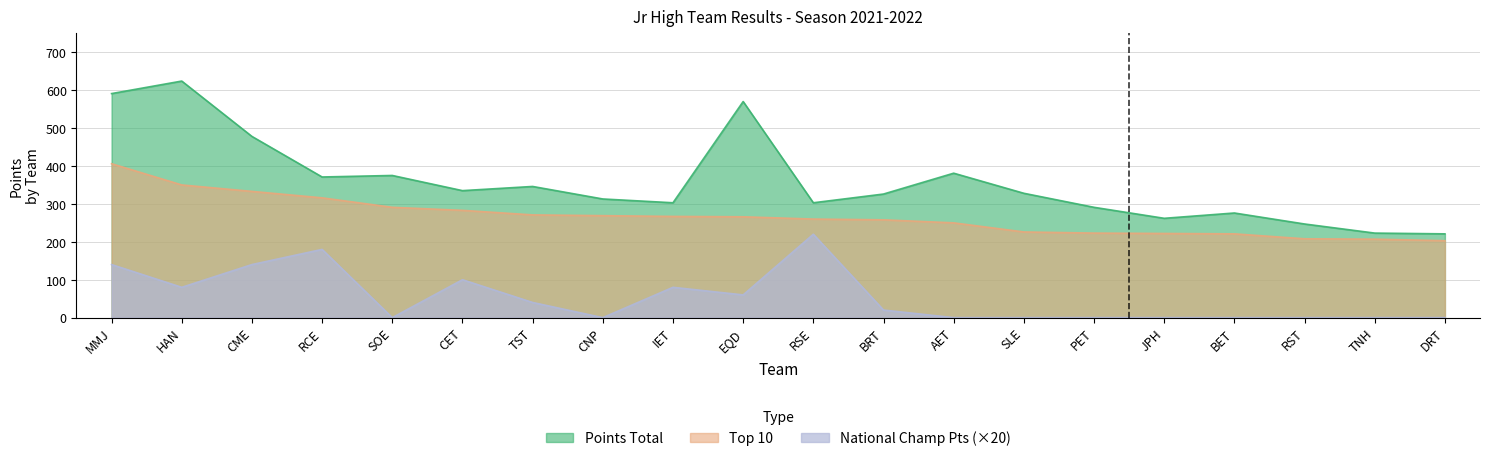

What are all the series names shown in the legend?

Points Total, Top 10, National Champ Points